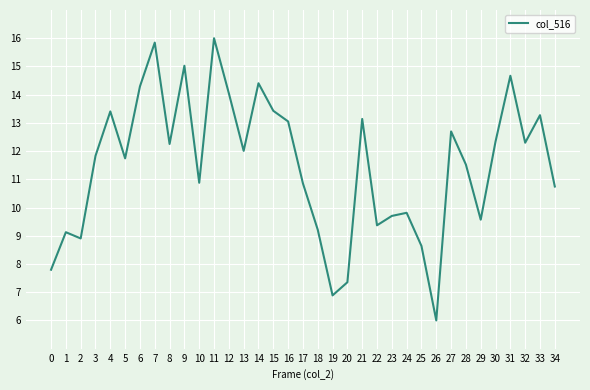

Which label corresponds to the largest value in the chart?

11